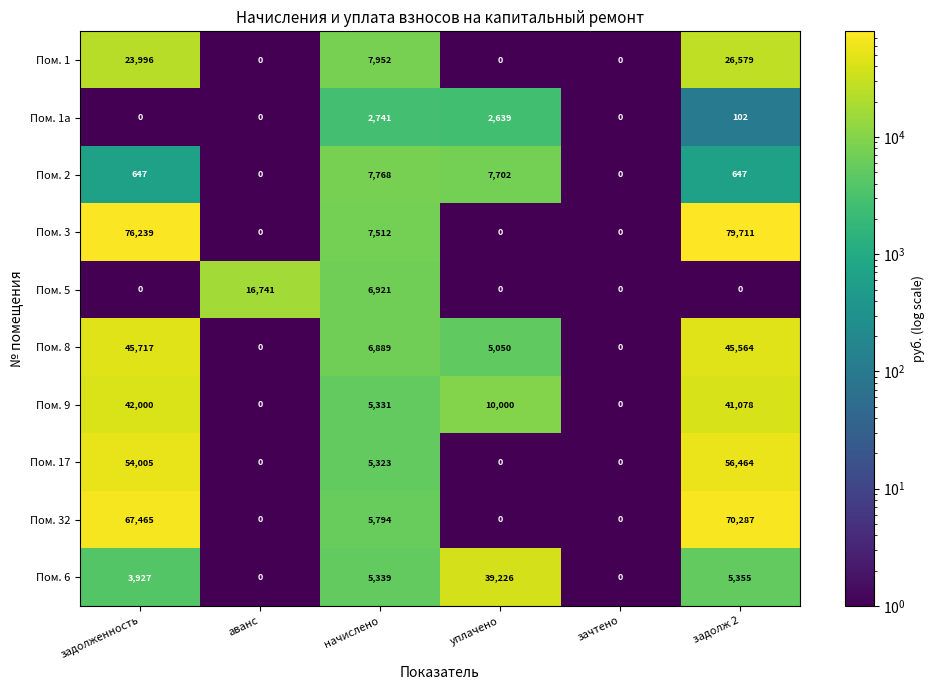

What is the difference between the maximum and minimum values in the Пом. 17 series?

56464